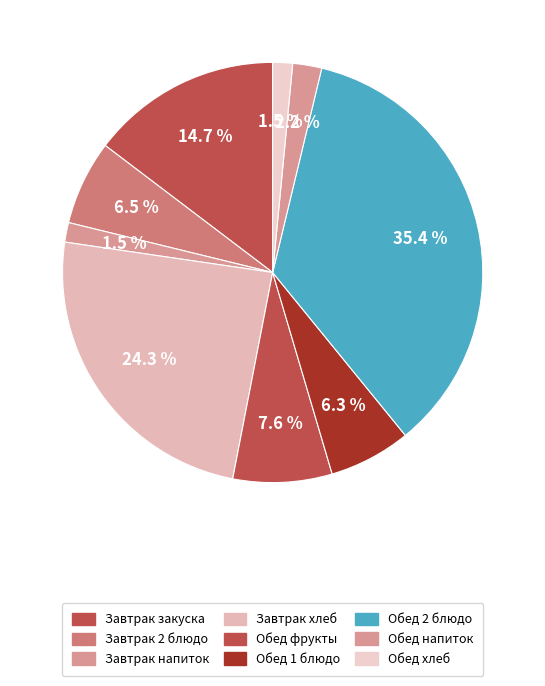

Count the number of slices in the pie.

9